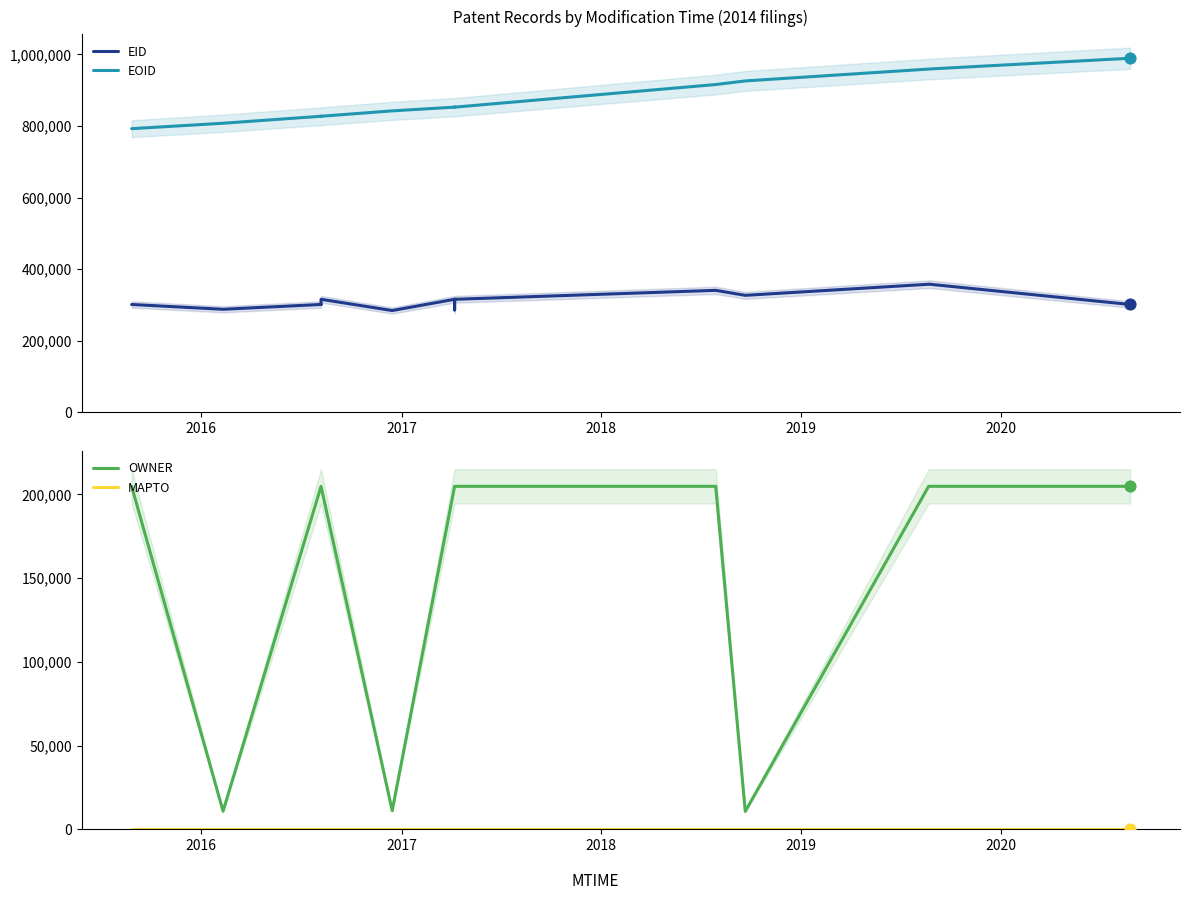

Which series has the largest Y range (max minus min)?

EOID